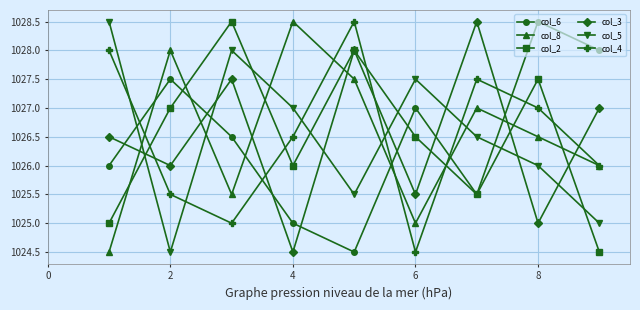

At how many categories does at least one series exceed 1024?

9